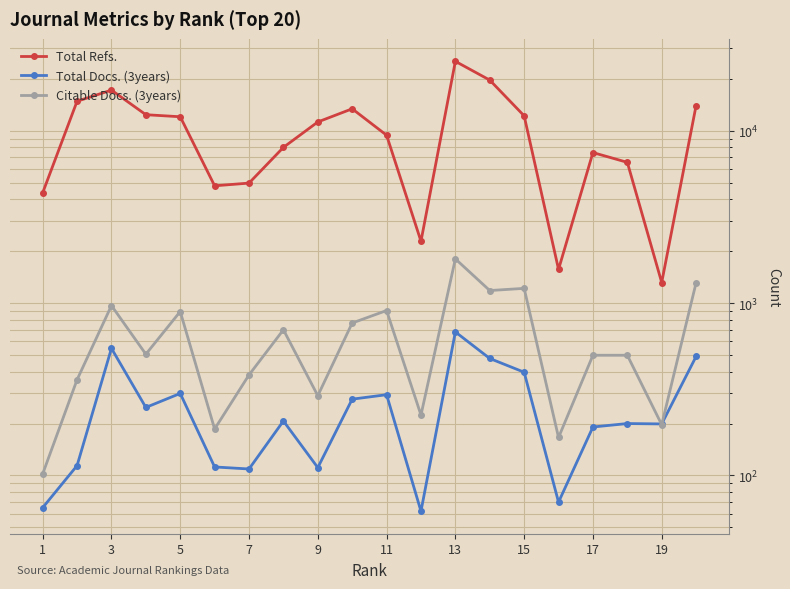

Is it true that Citable Docs. (3years) equals 65 at 1?

False